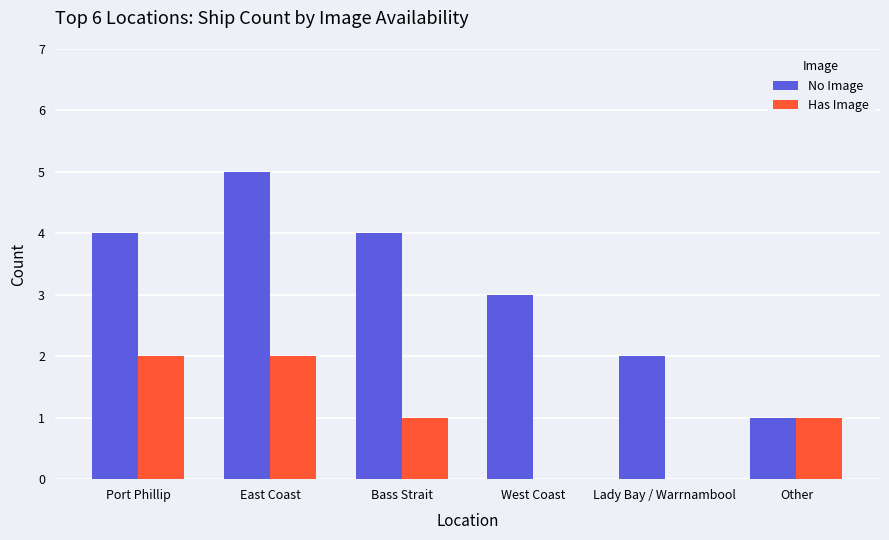

What is the greatest value displayed?

5